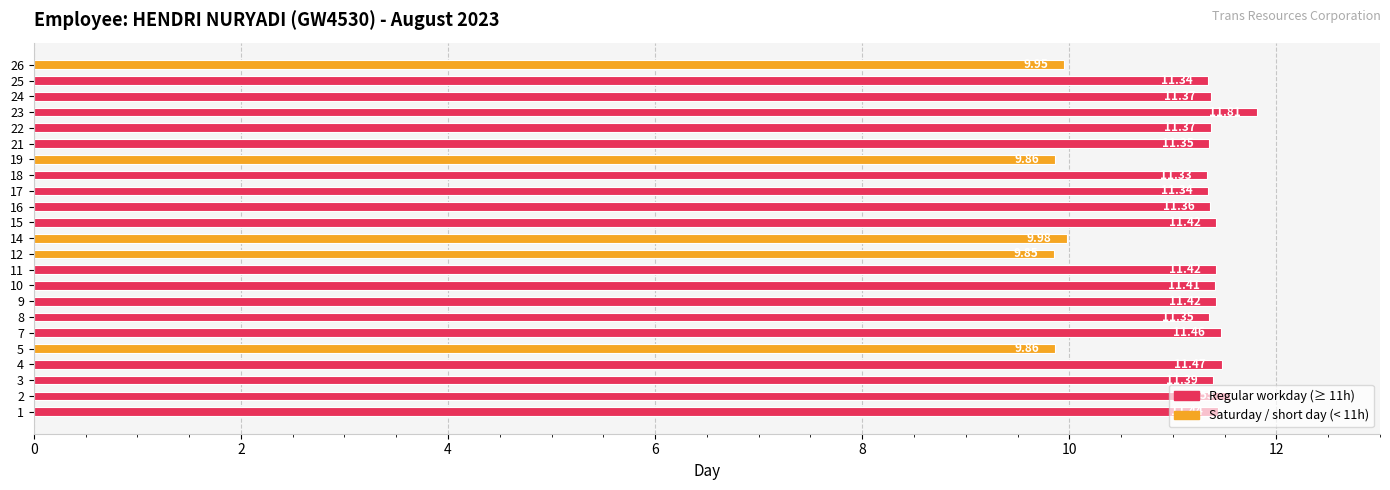

What is the average value?

11.1